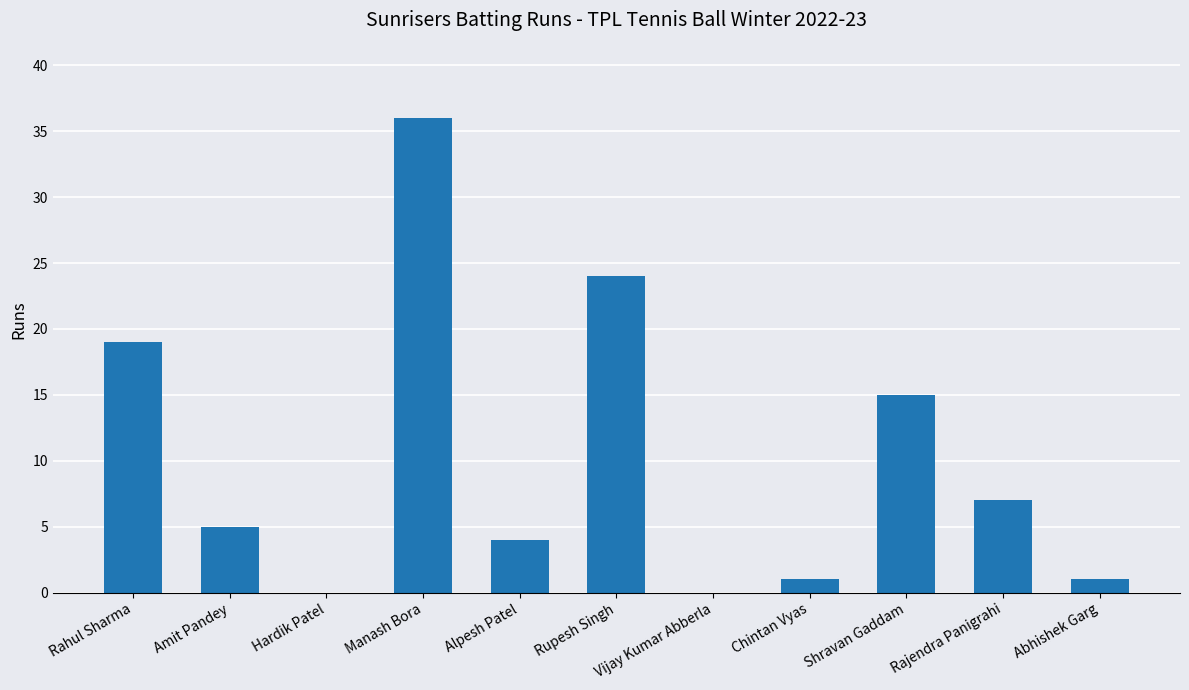

At which label is the value closest to 18?

Rahul Sharma